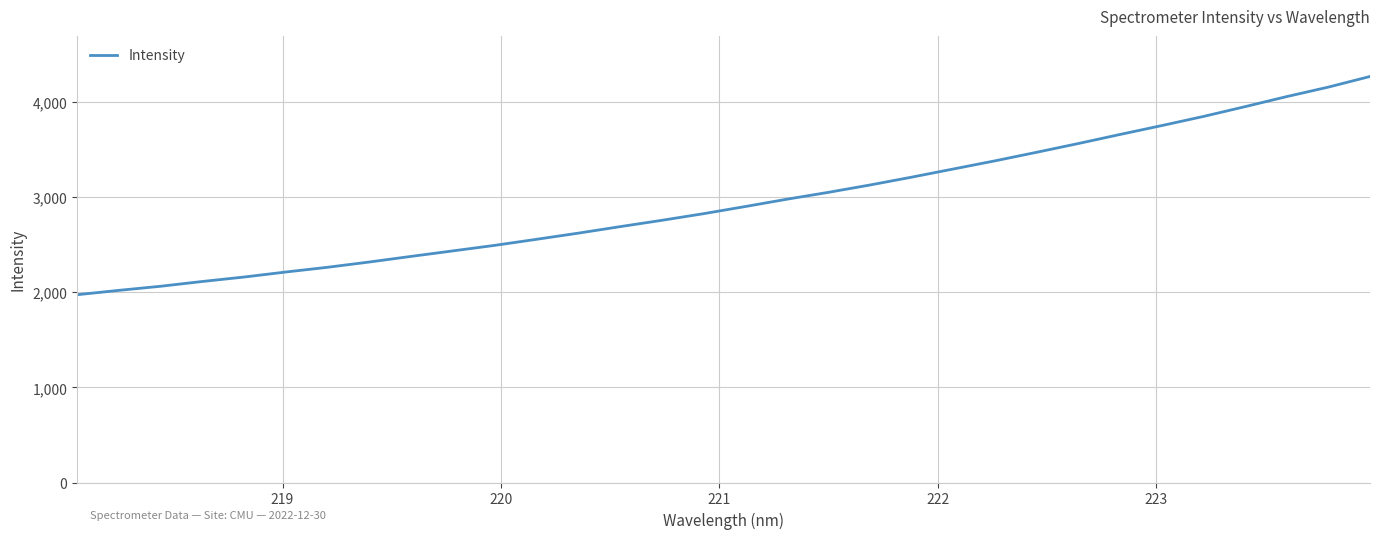

What is the smallest value displayed?

1973.8